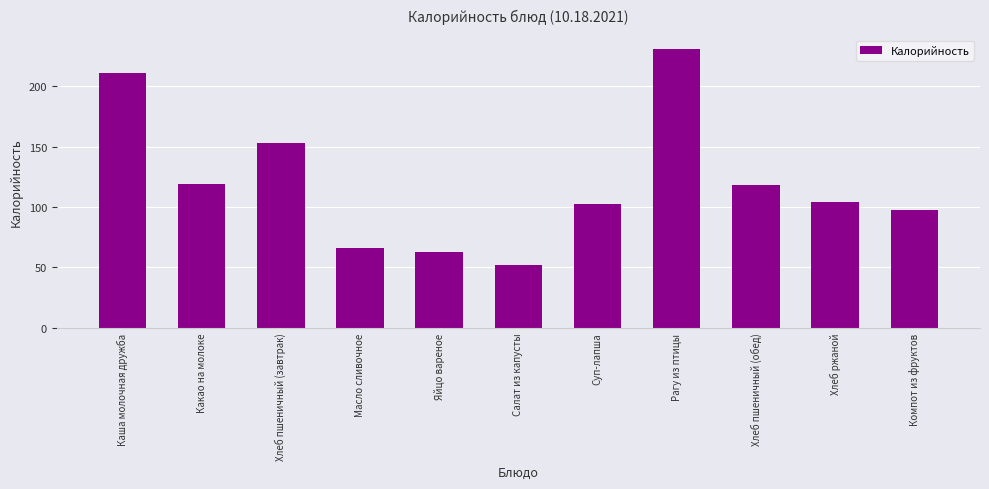

Where is the data nearest to the value 141?

Хлеб пшеничный (завтрак)